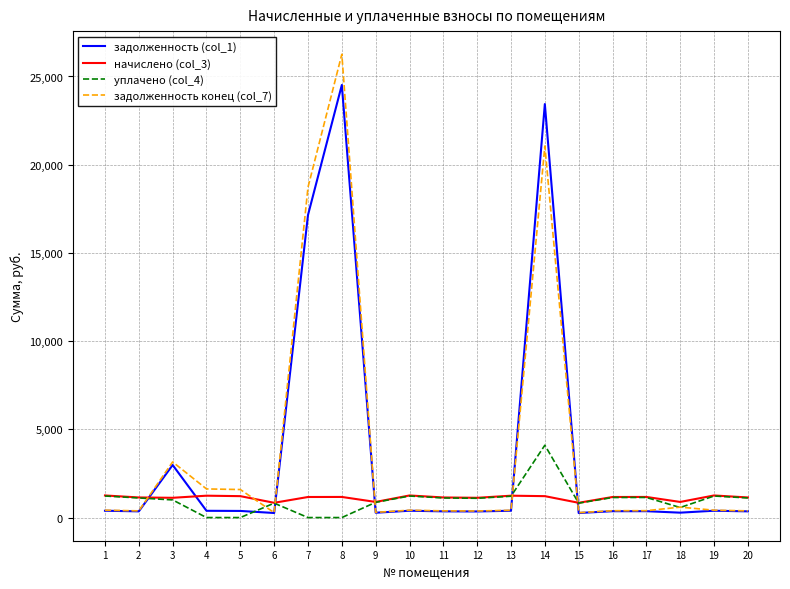

Which series has the widest spread of values?

задолженность конец (col_7)